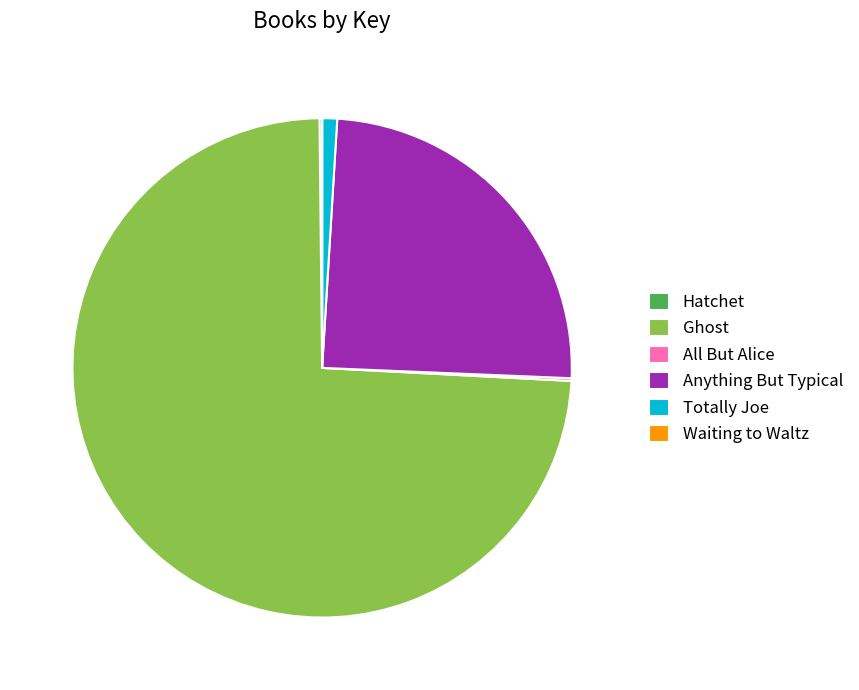

Is there any slice that represents more than half of the pie?

Yes